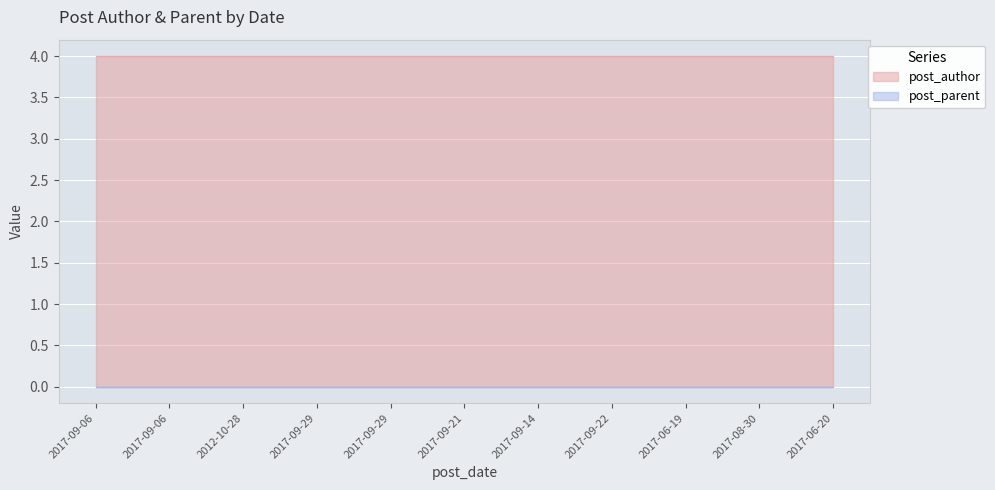

Which series has the largest range (max minus min)?

post_author